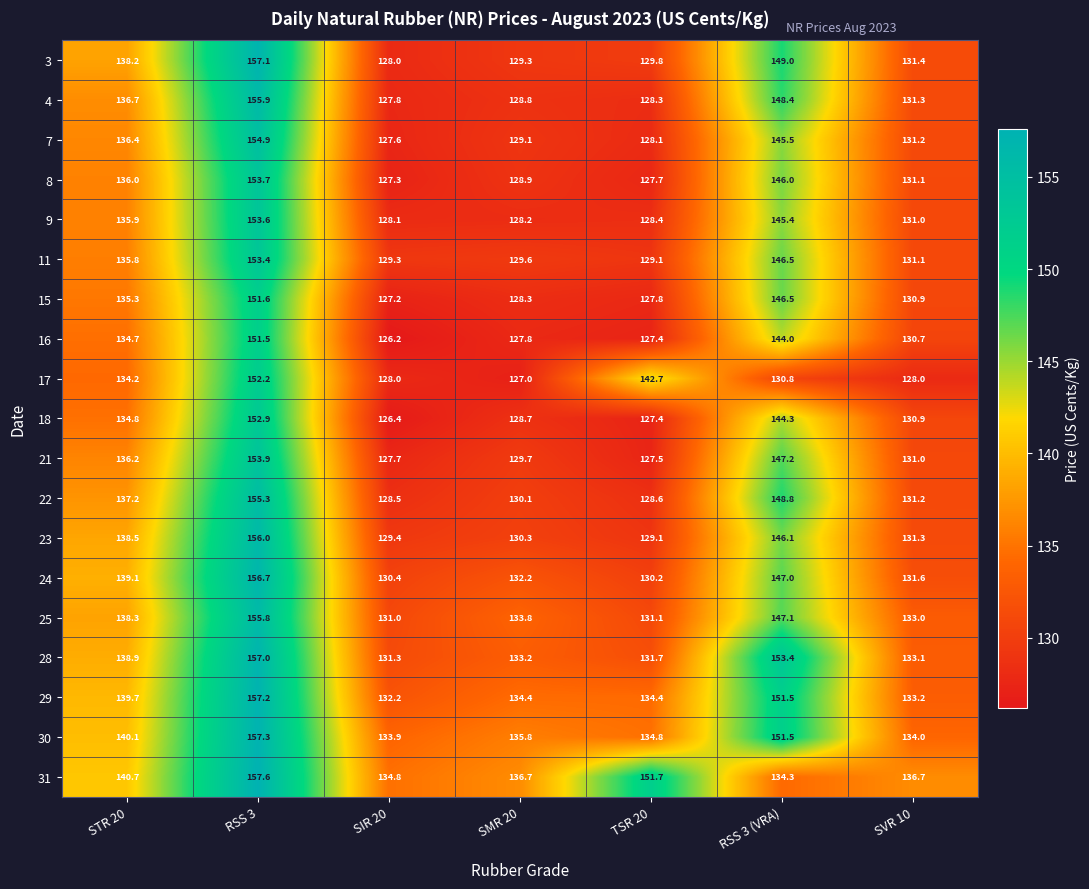

Which series has the widest spread of values?

3